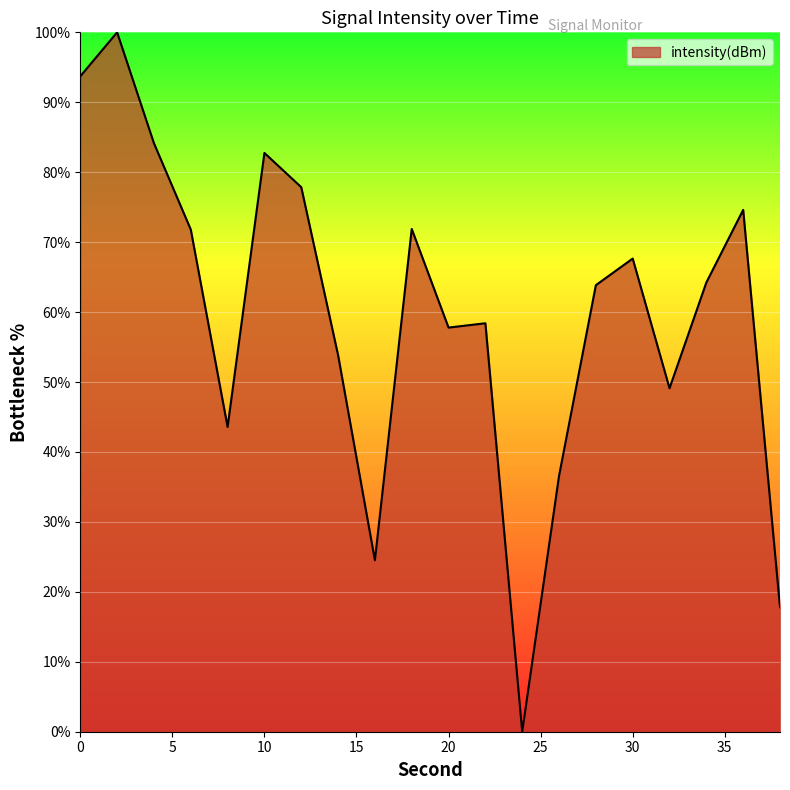

What is the maximum value shown in the chart?

100.0